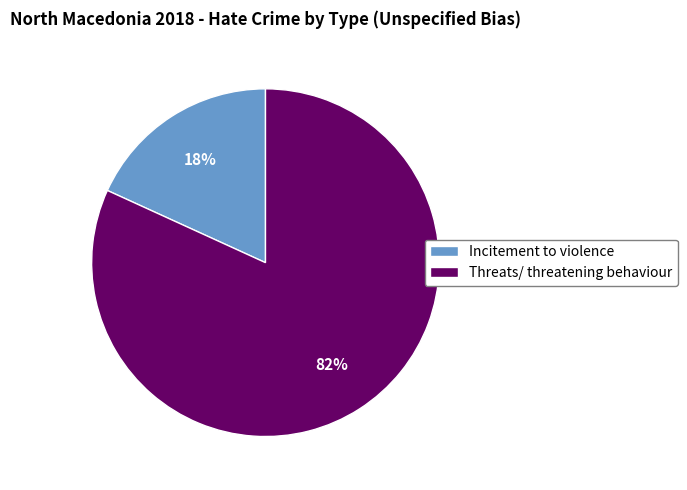

To the nearest percent, what is the difference between the largest and smallest slice percentages?

64%